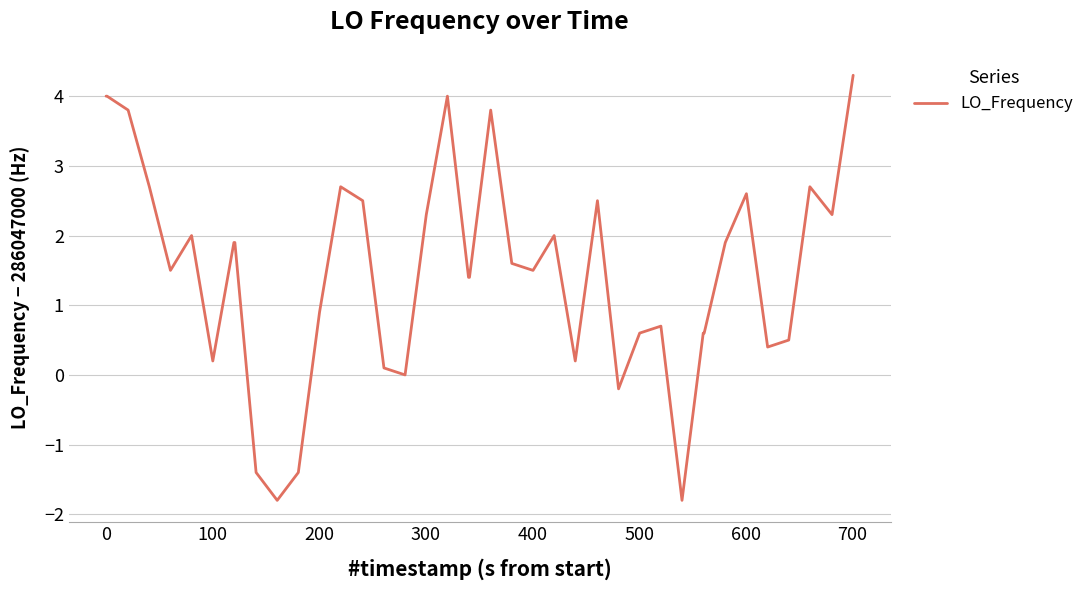

What is the difference between the maximum and minimum values?

6.1